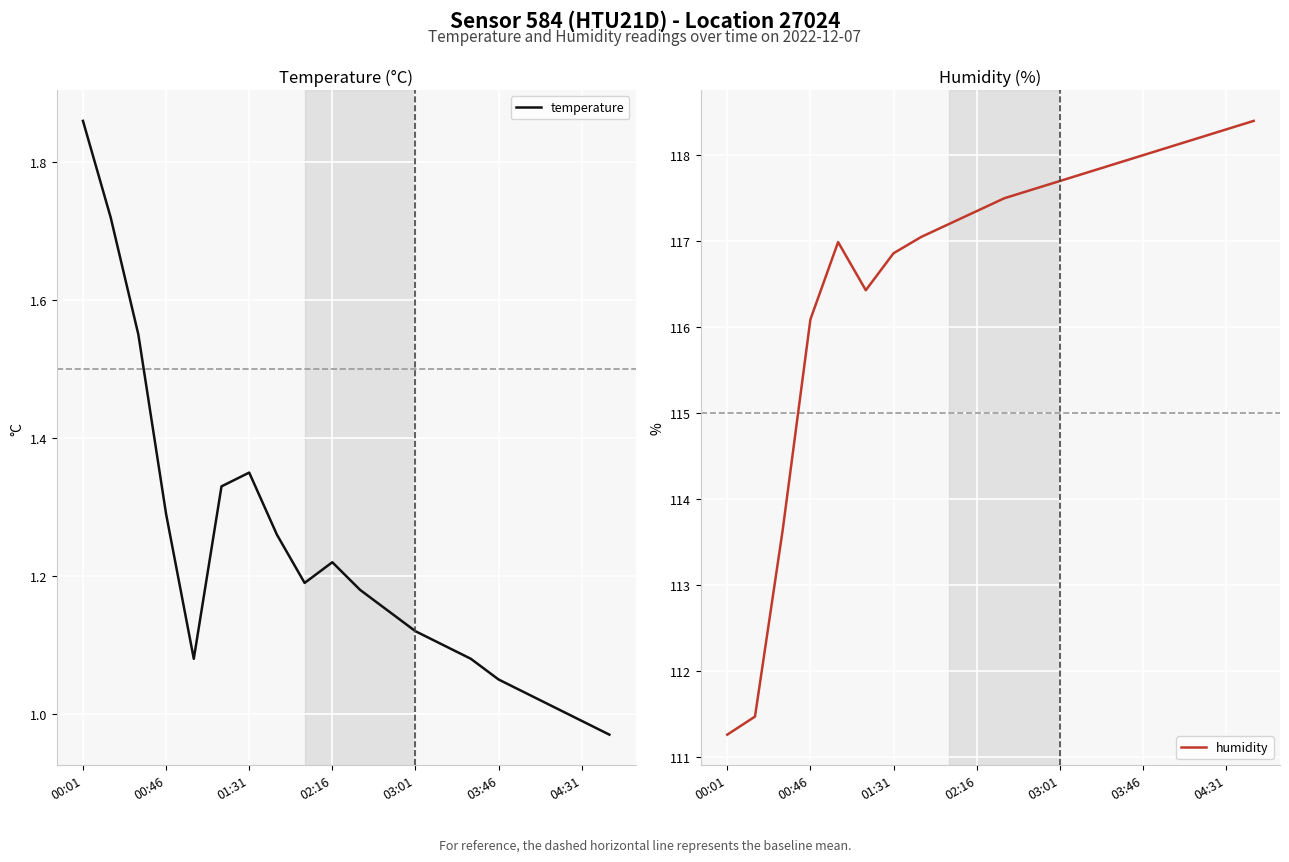

True or false: humidity and temperature cross at least once.

False